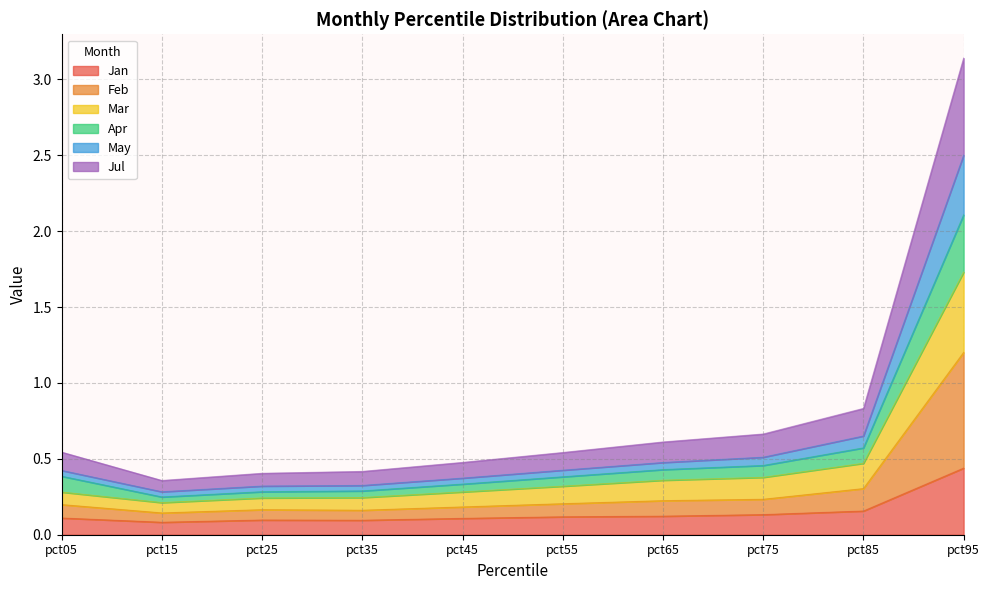

What is the difference between the maximum and second lowest values in the Apr series?

1.8